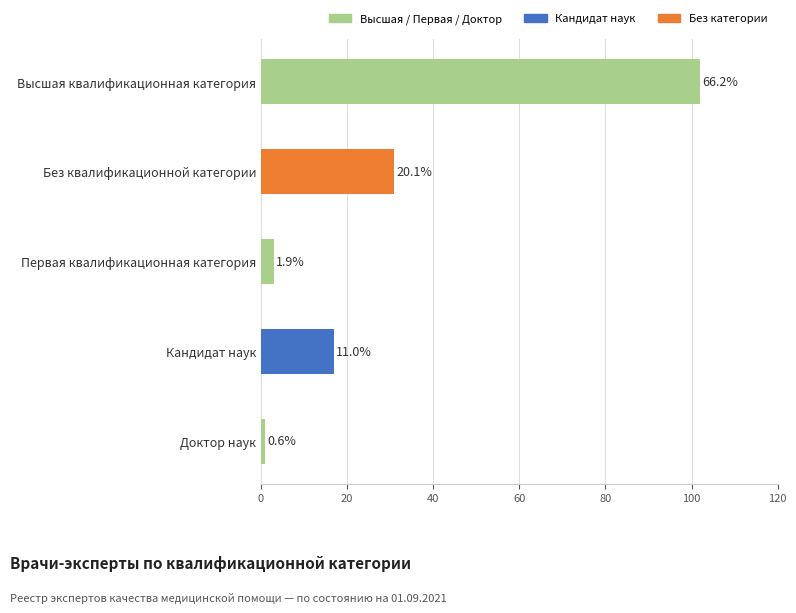

Are the bars horizontal?

Yes